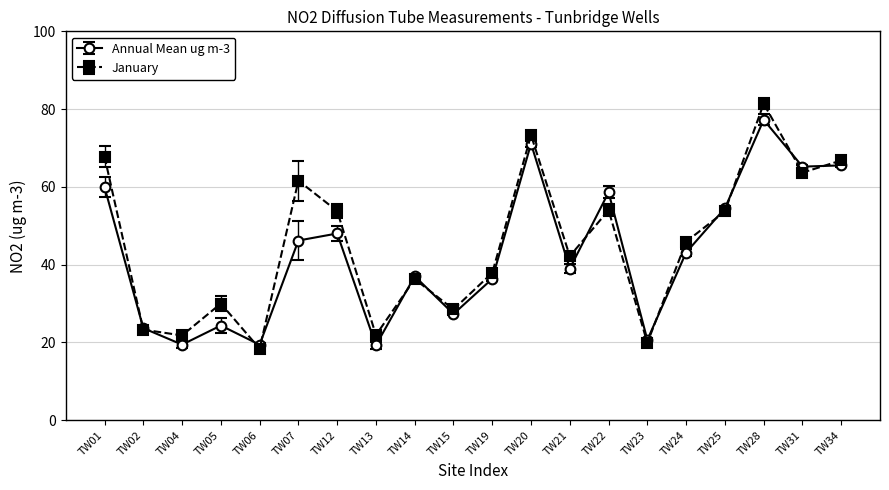

At which label is Annual Mean ug m-3 closest to 48?

TW12